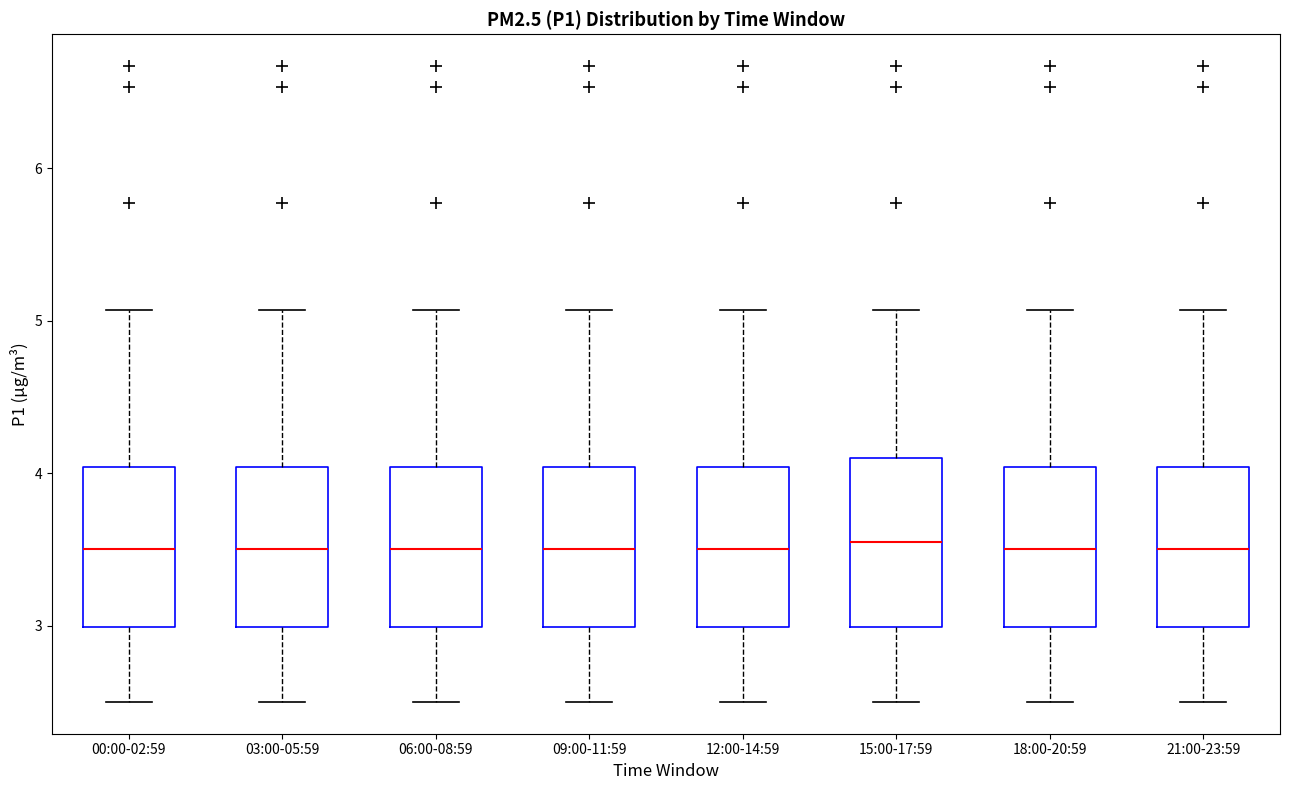

Reading left to right, transcribe this box plot: for each box, give where its median line is, the range the box spans, and where its two whiskers end, as read against the y-axis. The values are not printed on the chart, so give them approximately, as read against the axis.

00:00-02:59: median 3.5, box 3.0 to 4.0, whiskers 2.5 to 5.1
03:00-05:59: median 3.5, box 3.0 to 4.0, whiskers 2.5 to 5.1
06:00-08:59: median 3.5, box 3.0 to 4.0, whiskers 2.5 to 5.1
09:00-11:59: median 3.5, box 3.0 to 4.0, whiskers 2.5 to 5.1
12:00-14:59: median 3.5, box 3.0 to 4.0, whiskers 2.5 to 5.1
15:00-17:59: median 3.6, box 3.0 to 4.1, whiskers 2.5 to 5.1
18:00-20:59: median 3.5, box 3.0 to 4.0, whiskers 2.5 to 5.1
21:00-23:59: median 3.5, box 3.0 to 4.0, whiskers 2.5 to 5.1